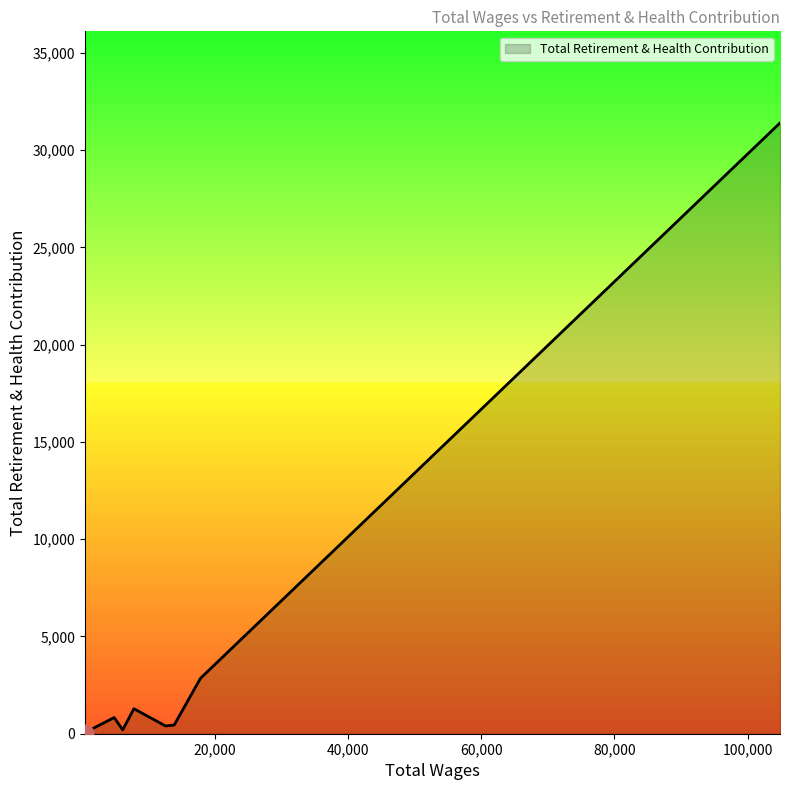

What is the difference between the maximum and minimum values?

31339